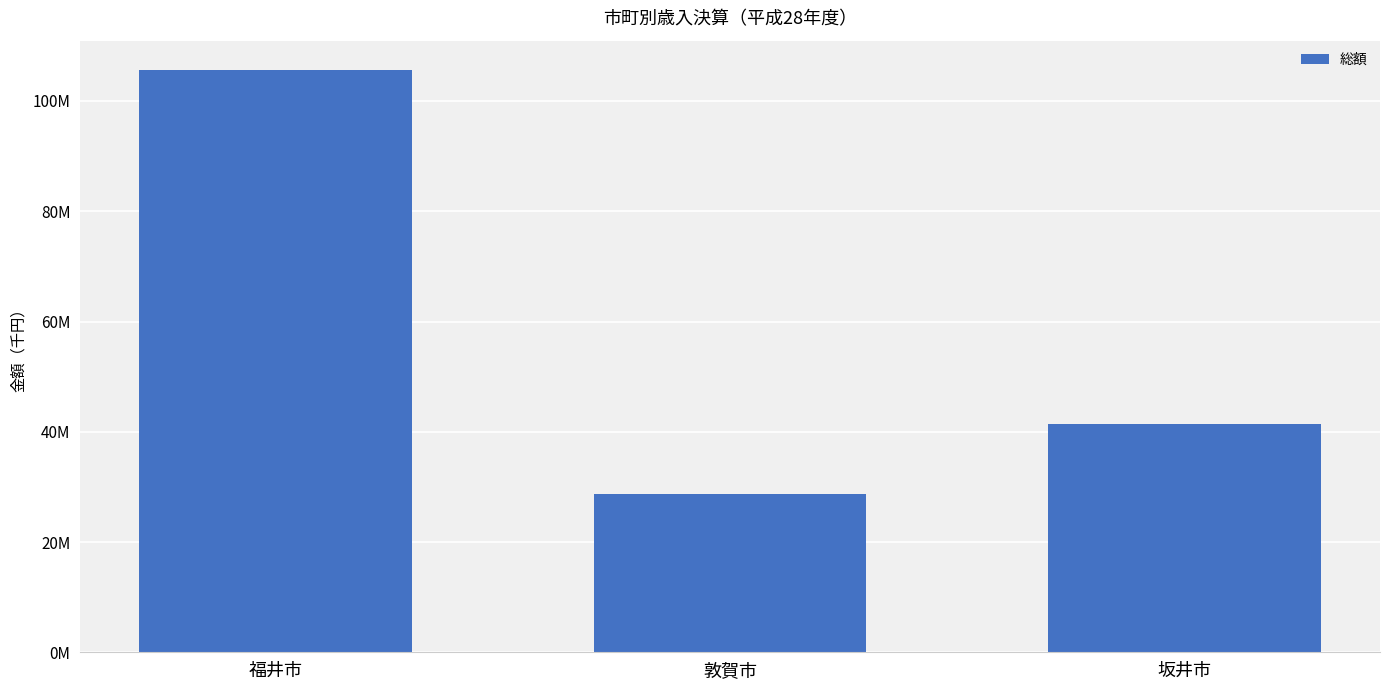

Where is the data nearest to the value 67142126?

坂井市